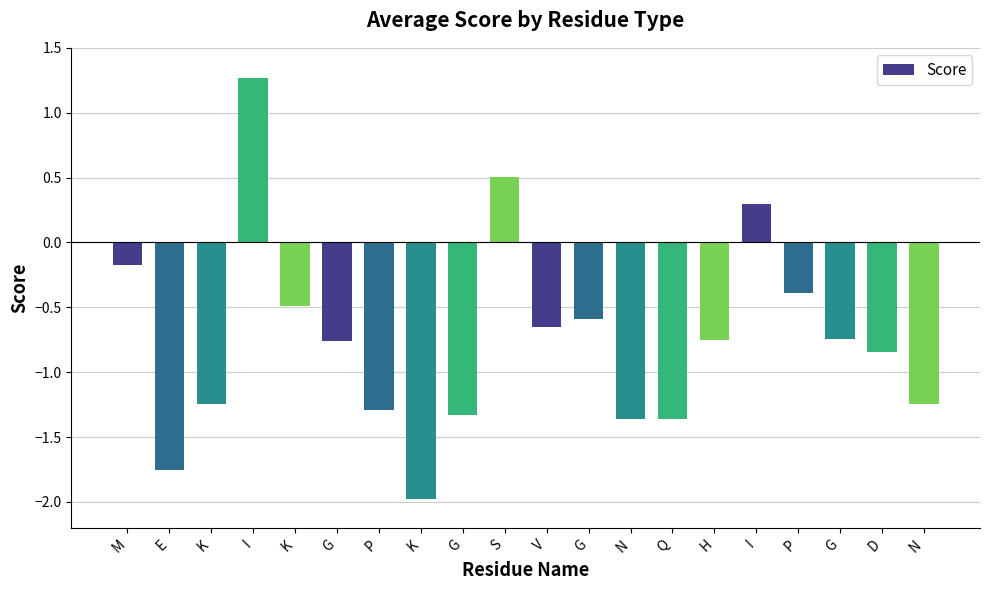

Count the number of data series in this chart.

1